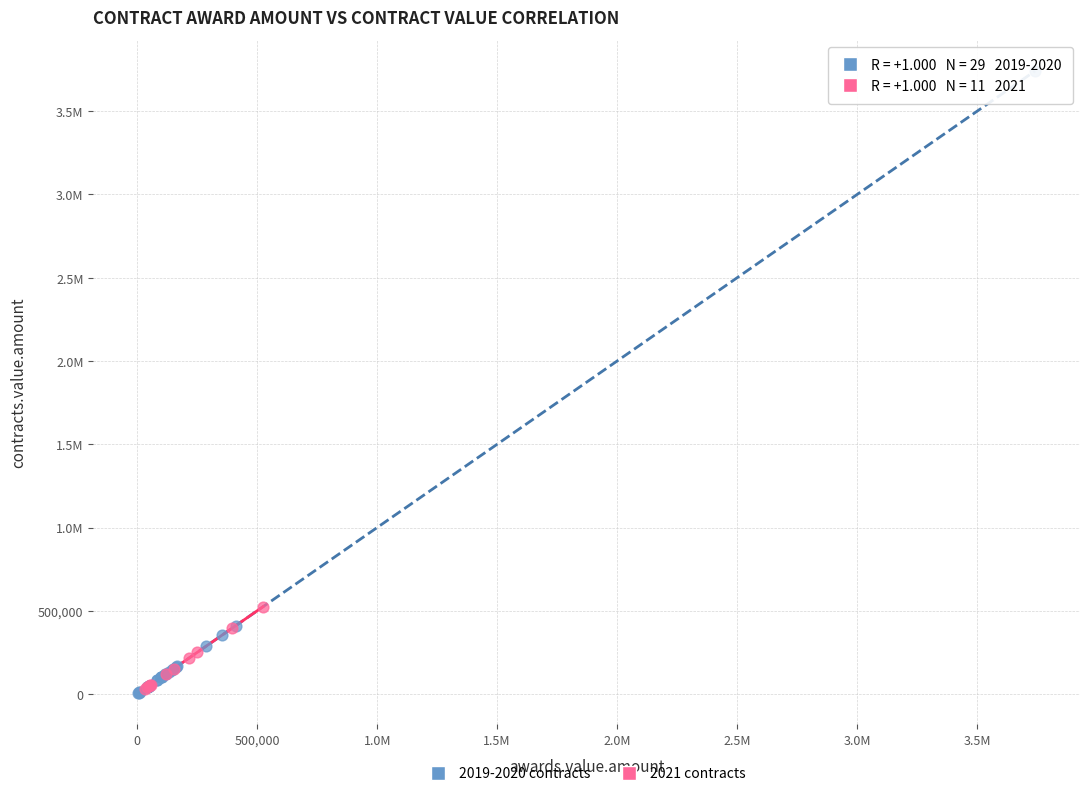

What are all the series names shown in the legend?

2019-2020 contracts, 2021 contracts